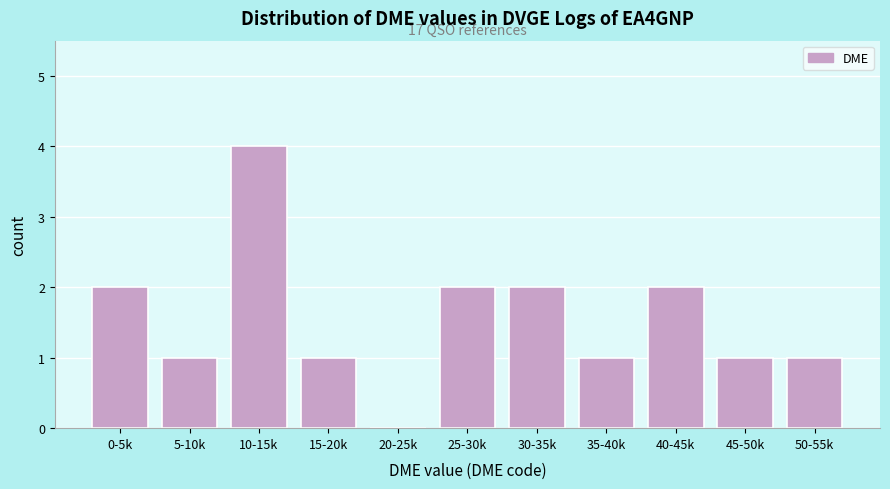

Reading left to right, transcribe all the data shown in this chart.

0-5k=2	5-10k=1	10-15k=4	15-20k=1	20-25k=0	25-30k=2	30-35k=2	35-40k=1	40-45k=2	45-50k=1	50-55k=1